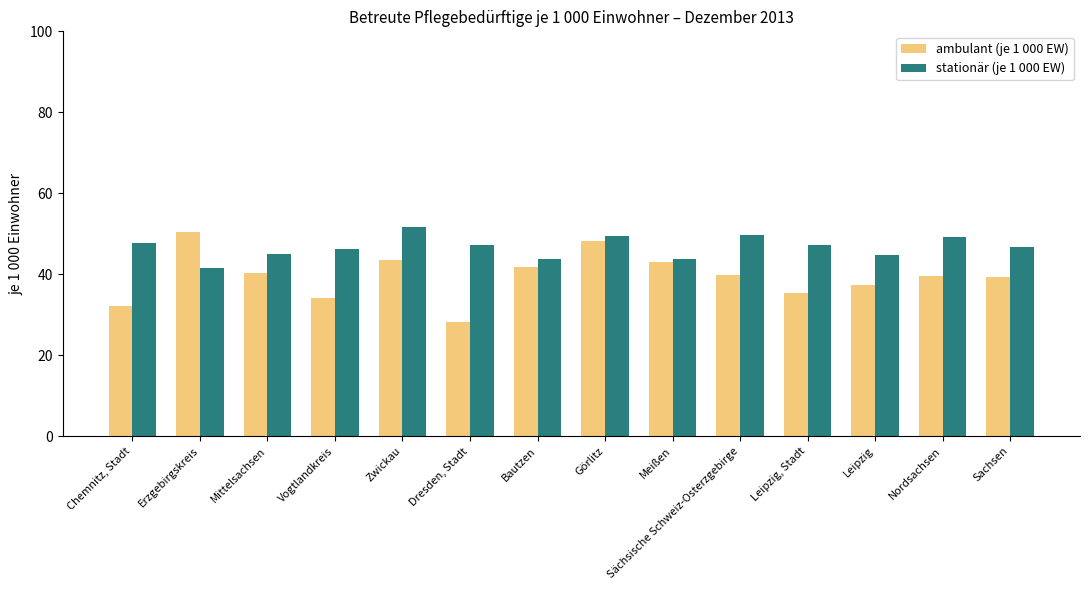

What is the lowest value of the stationär (je 1 000 EW) series?

41.6